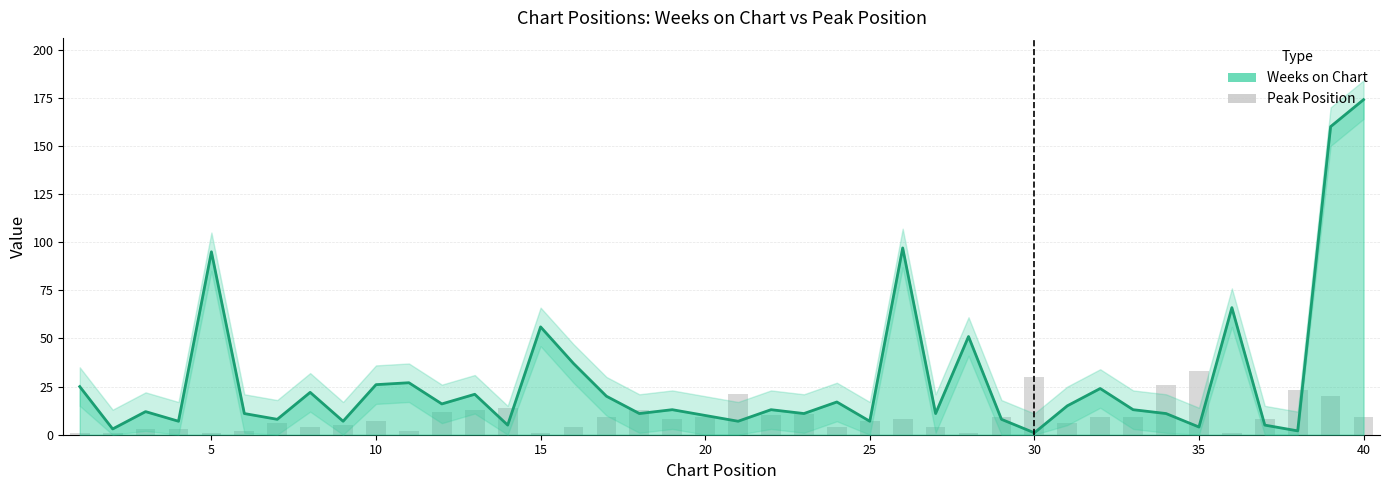

At how many categories does at least one series exceed 6?

39